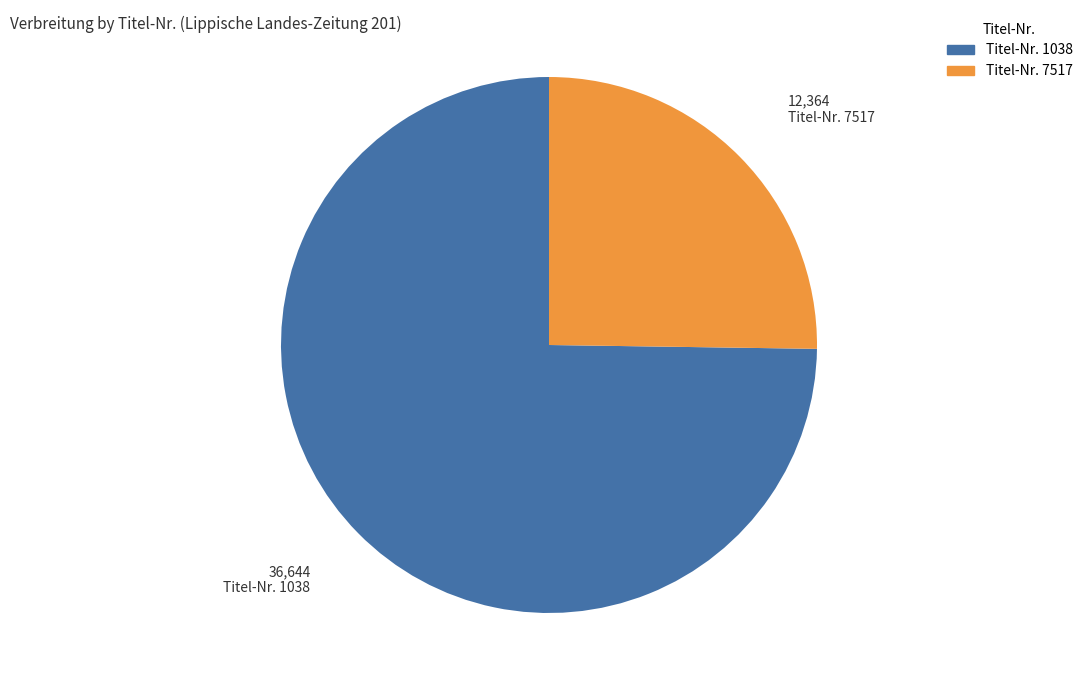

Is there any slice that represents more than half of the pie?

Yes